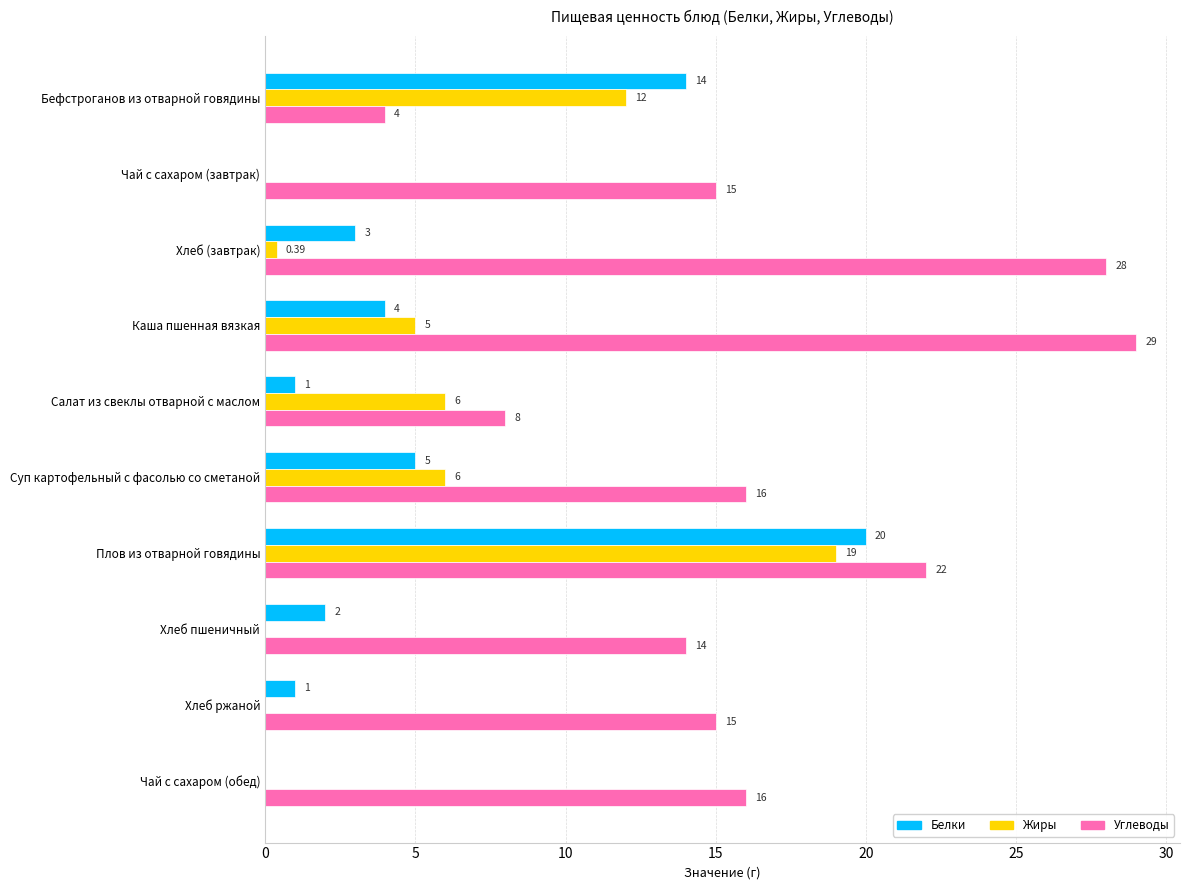

What is the sum of the Углеводы values at Чай с сахаром (обед) and Плов из отварной говядины?

38.0